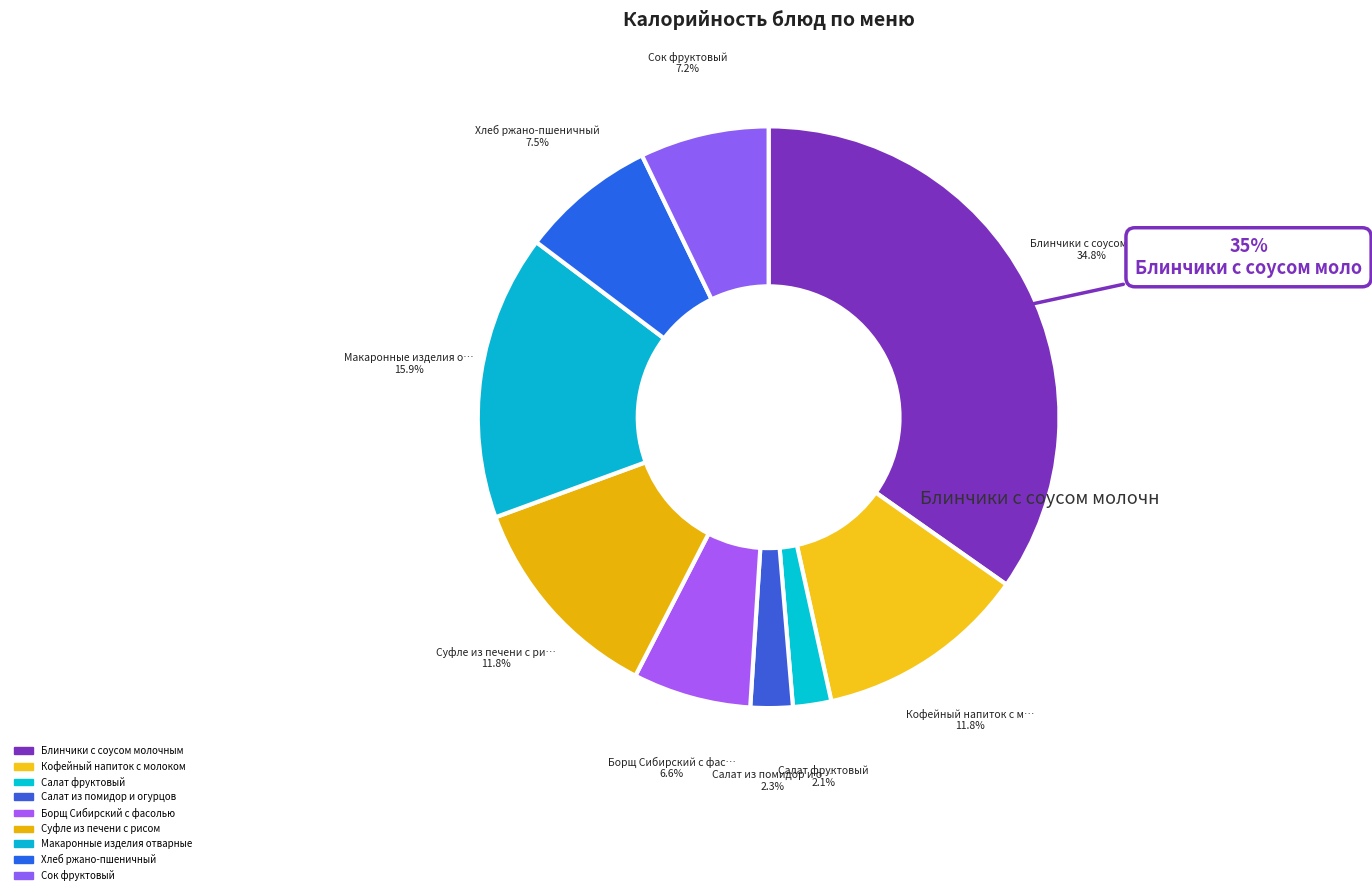

To the nearest percent, what percentage of the pie is Блинчики с соусом молочным?

35%